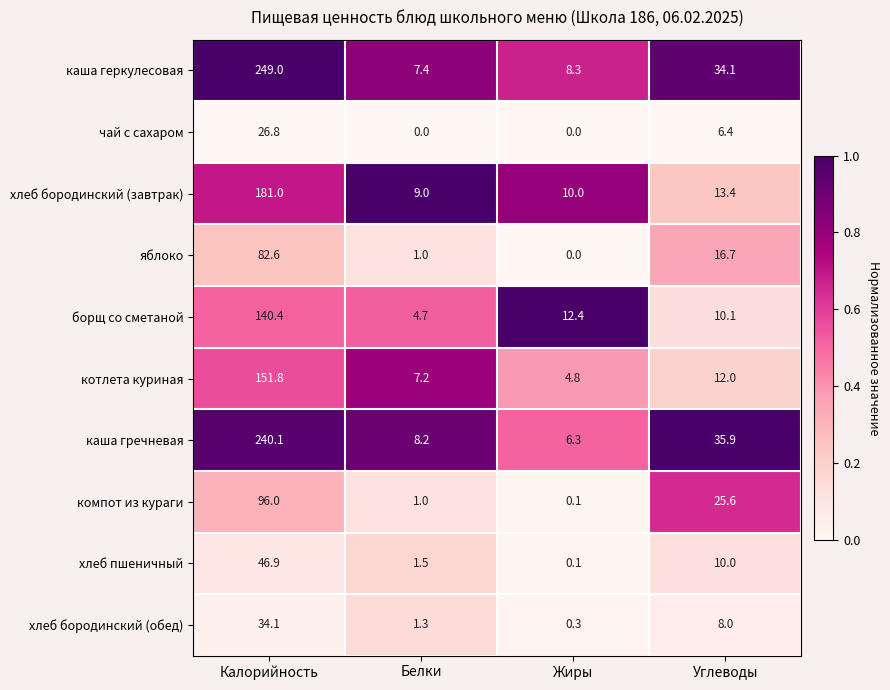

What is the sum of all хлеб бородинский (завтрак) values?

213.4